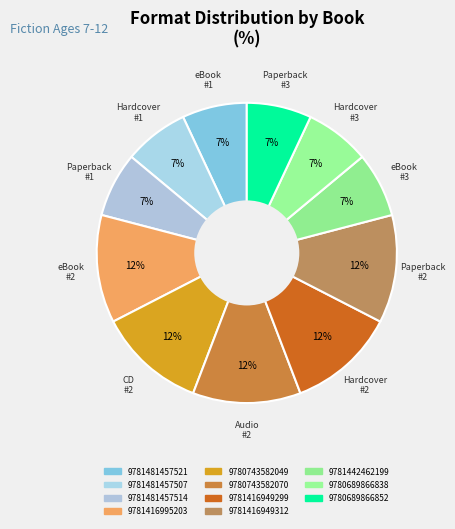

Does any single category account for the majority?

No